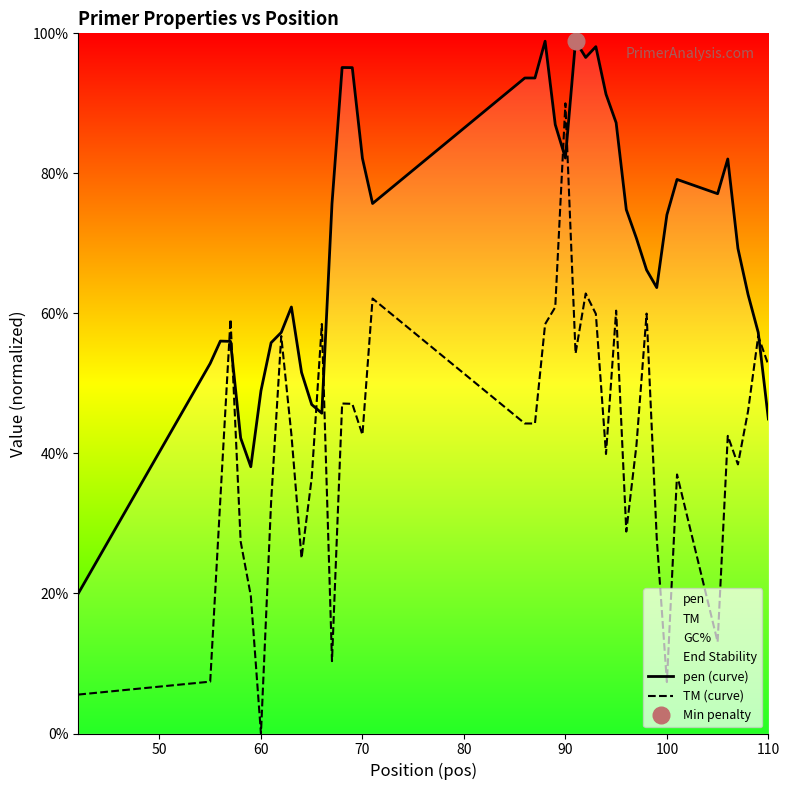

What is the maximum value for pen (curve)?

98.9